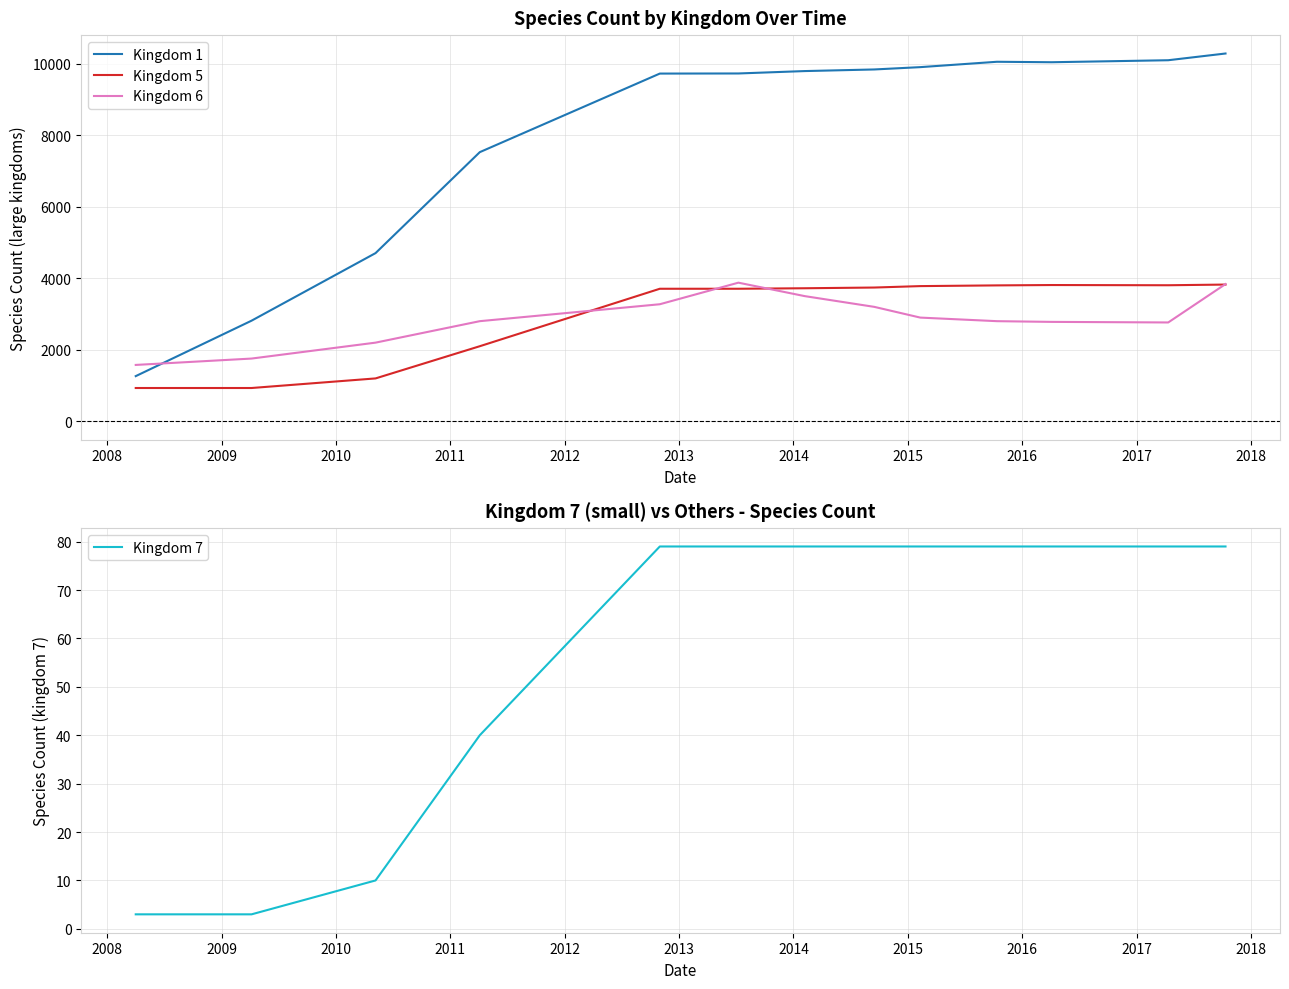

How many interior local valleys does the Kingdom 6 series have?

1